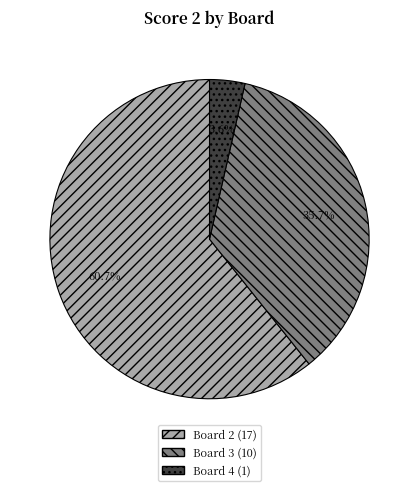

Does any single category account for the majority?

Yes